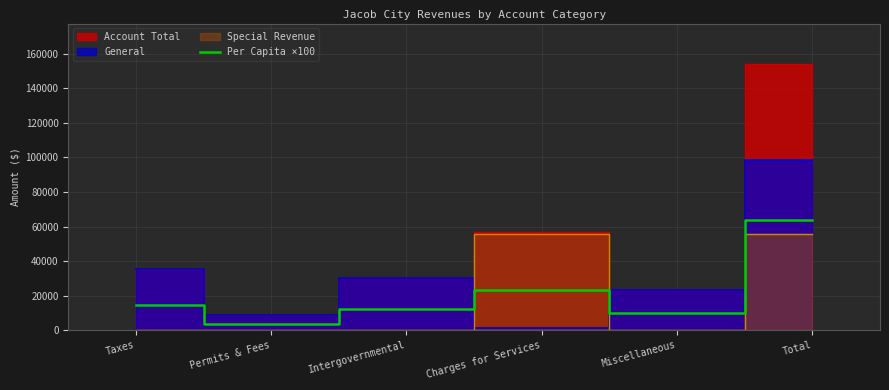

The value at Miscellaneous is 6496. True or false?

False